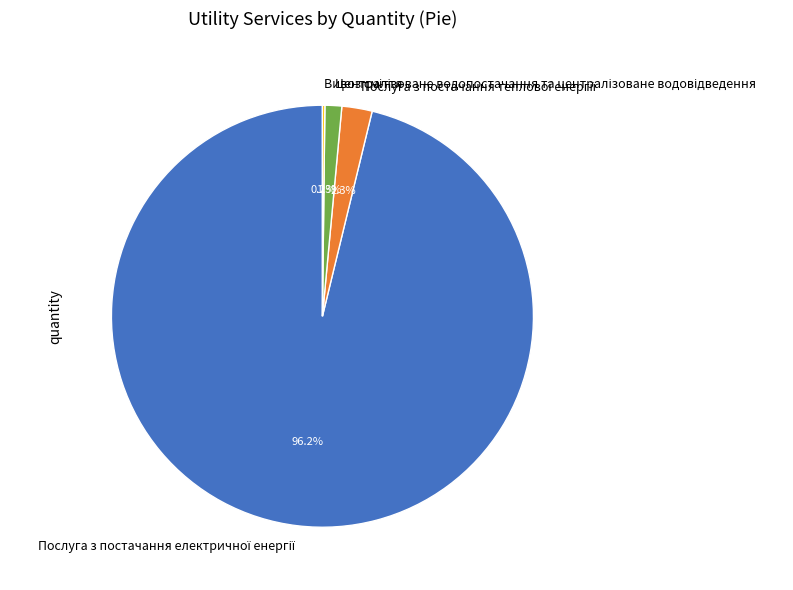

Is there any slice that represents more than half of the pie?

Yes